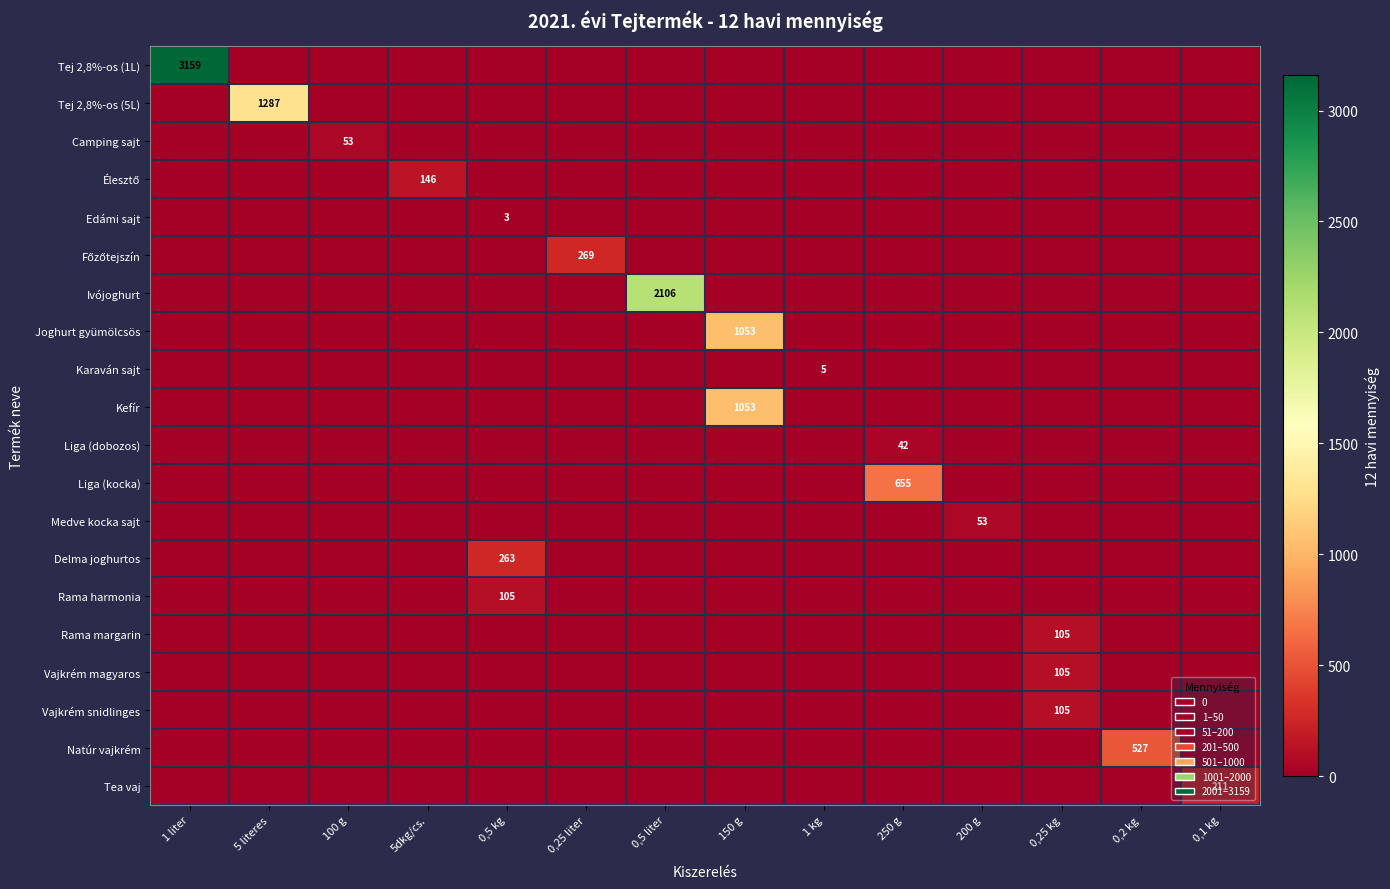

Which series has the largest total across all categories?

Tej 2,8%-os (1L)